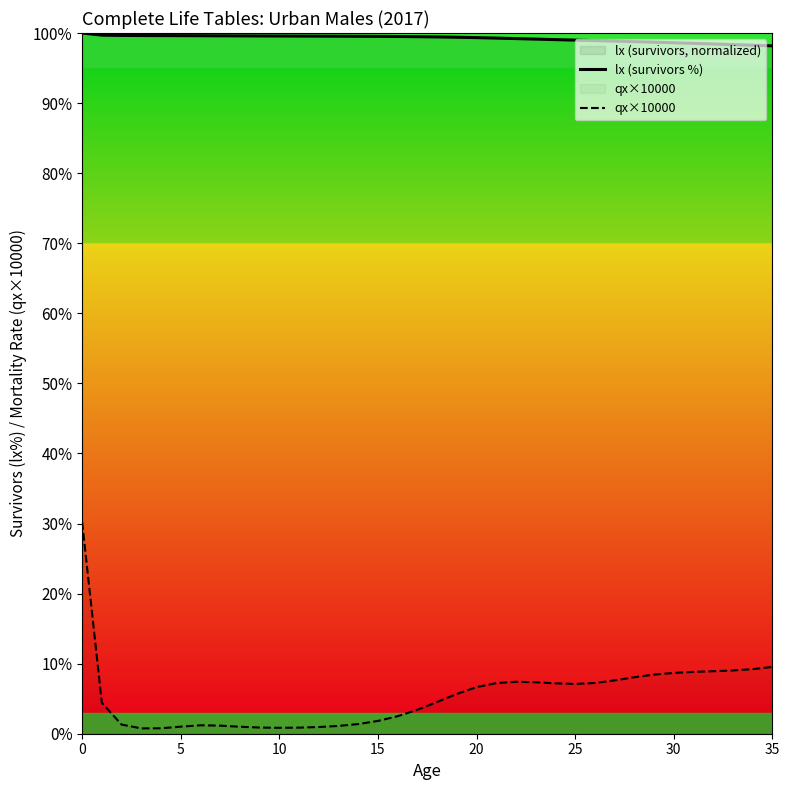

Which series has the widest spread of values?

qx×10000